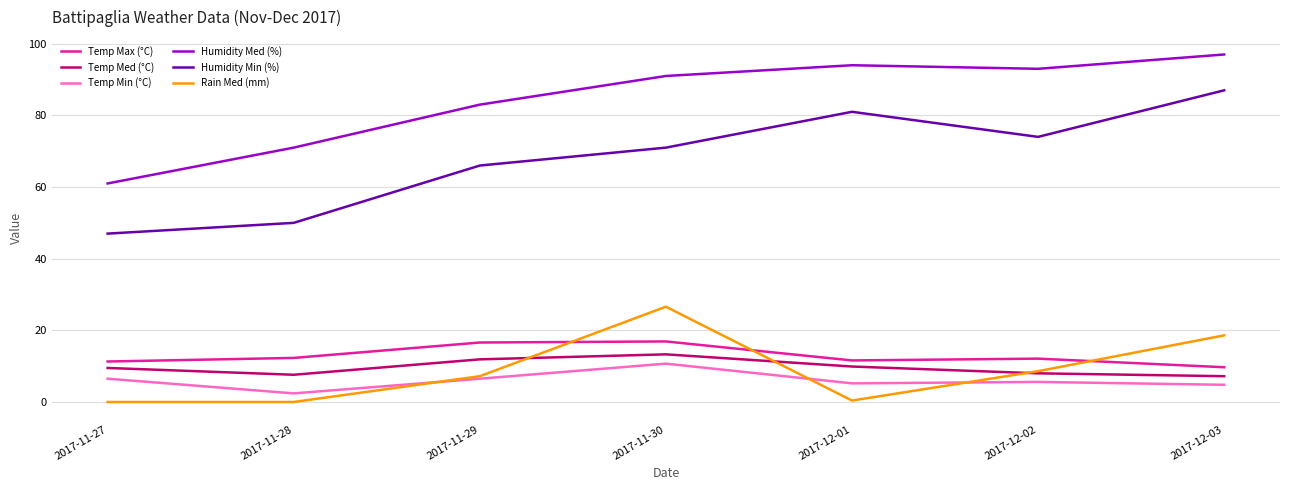

Which series has the largest total across all categories?

Humidity Med (%)